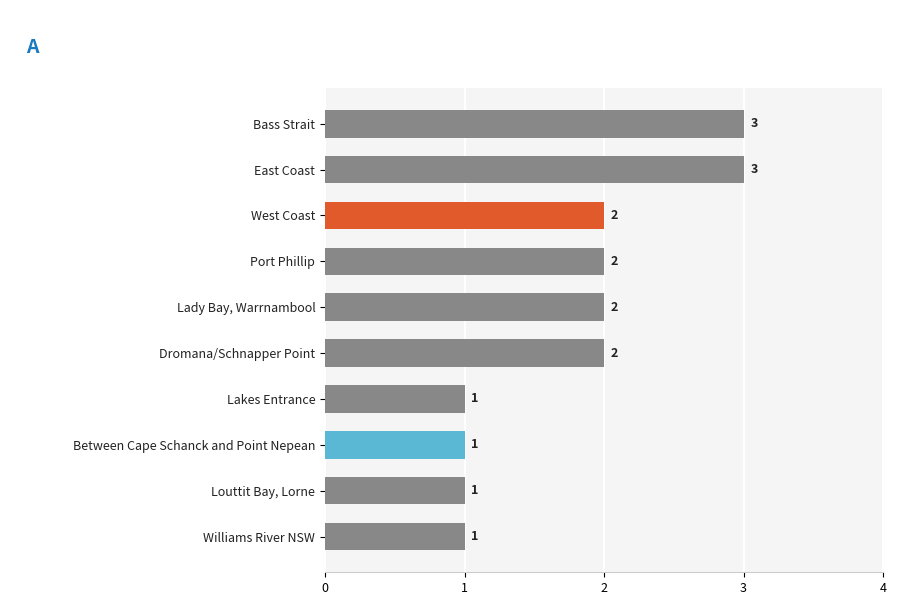

How many data points are less than 2?

4